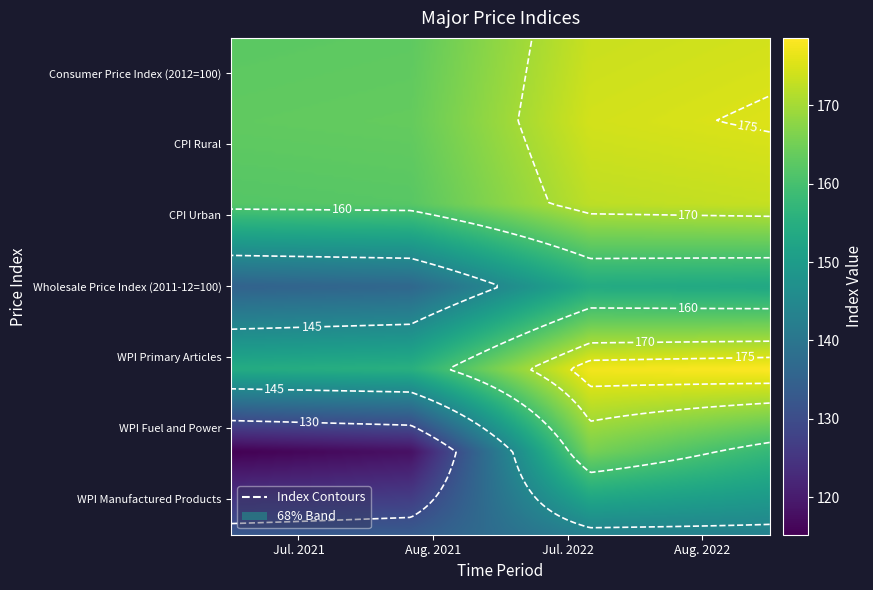

At which label does Wholesale Price Index (2011-12=100) first exceed 153?

Jul. 2022